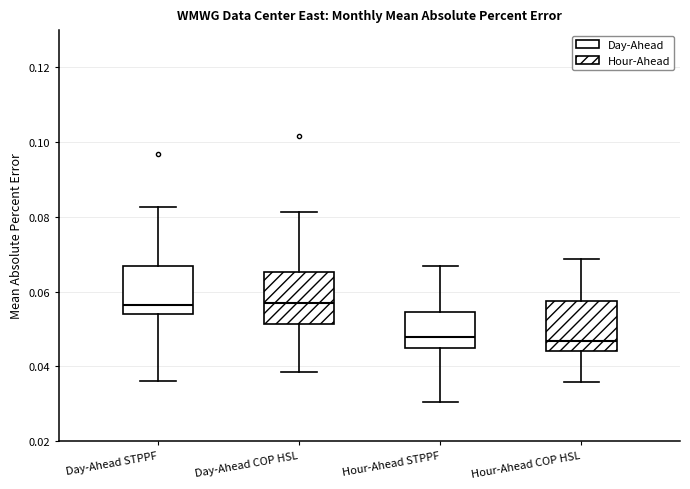

Where is the upper edge of the box for Hour-Ahead STPPF on the y-axis? The values are not printed on the chart, so give them approximately, as read against the axis.

0.054